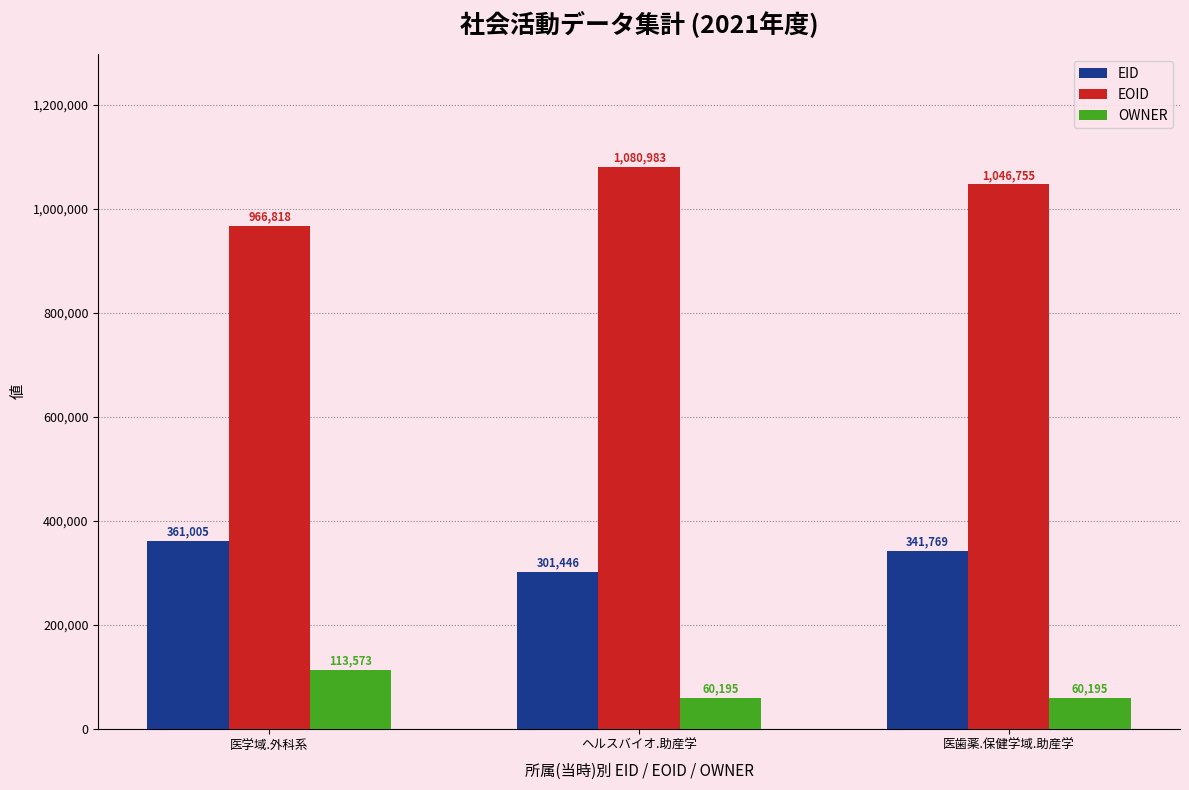

Which category has the highest value in the EID series?

医学域.外科系